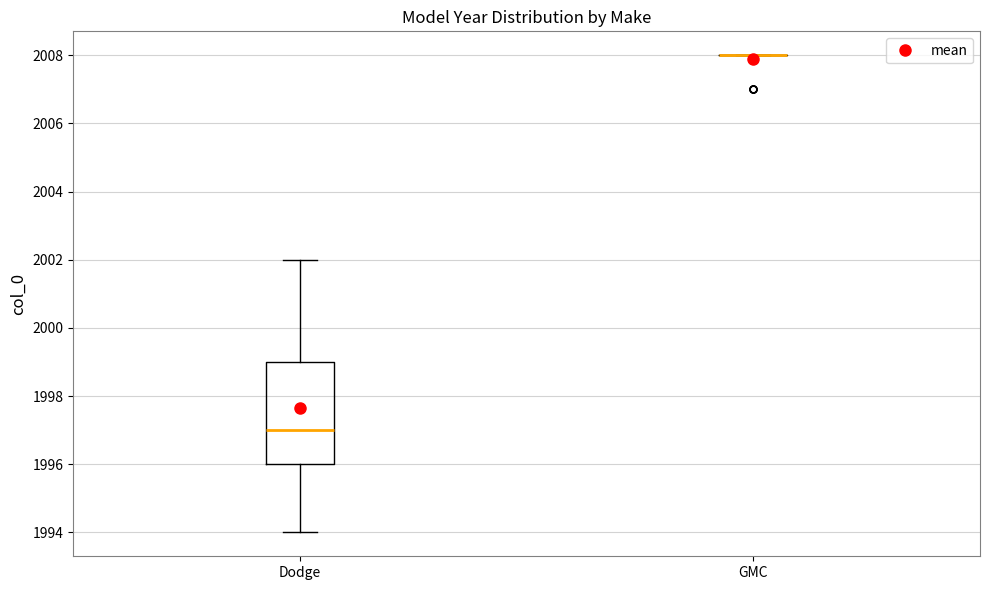

Reading left to right, read every box against the y-axis: the position of its median line, the range the box covers, and the ends of its whiskers. The values are not printed on the chart, so give them approximately, as read against the axis.

Dodge: median 1997, box 1996 to 1999, whiskers 1994 to 2002
GMC: box collapsed to a line at 2008, whiskers 2008 to 2008